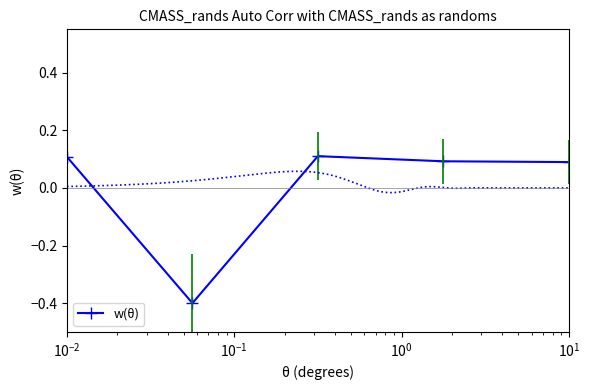

Reading right to left, extract all data points from this chart.

0.1	0.1	0.1	-0.4	0.1